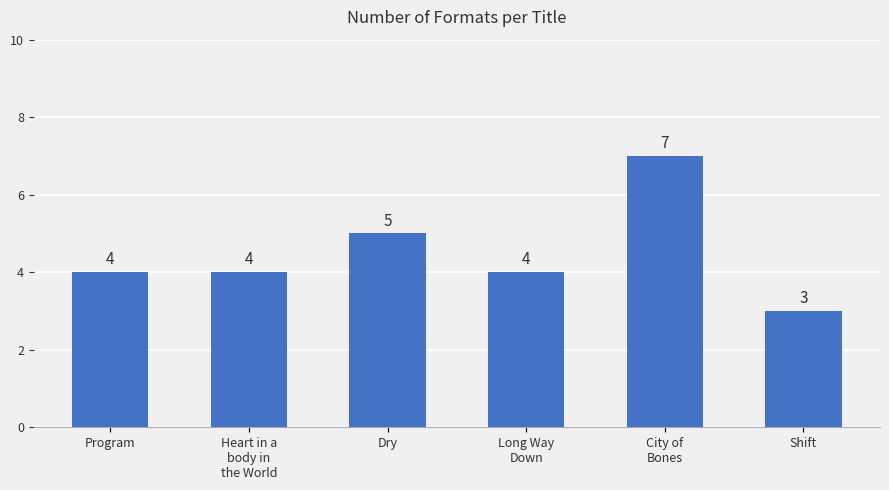

At which category does the chart reach its minimum across all series?

Shift